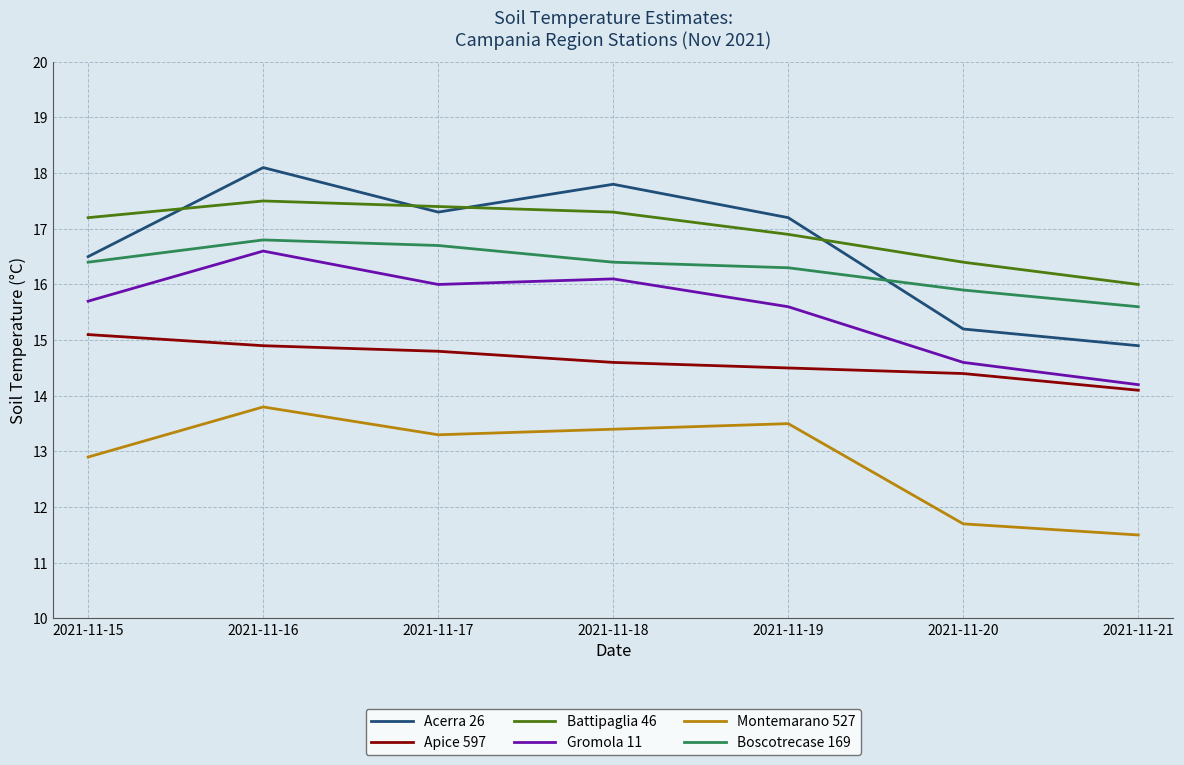

Is it true that Battipaglia 46 equals 16.4 at 2021-11-20?

True